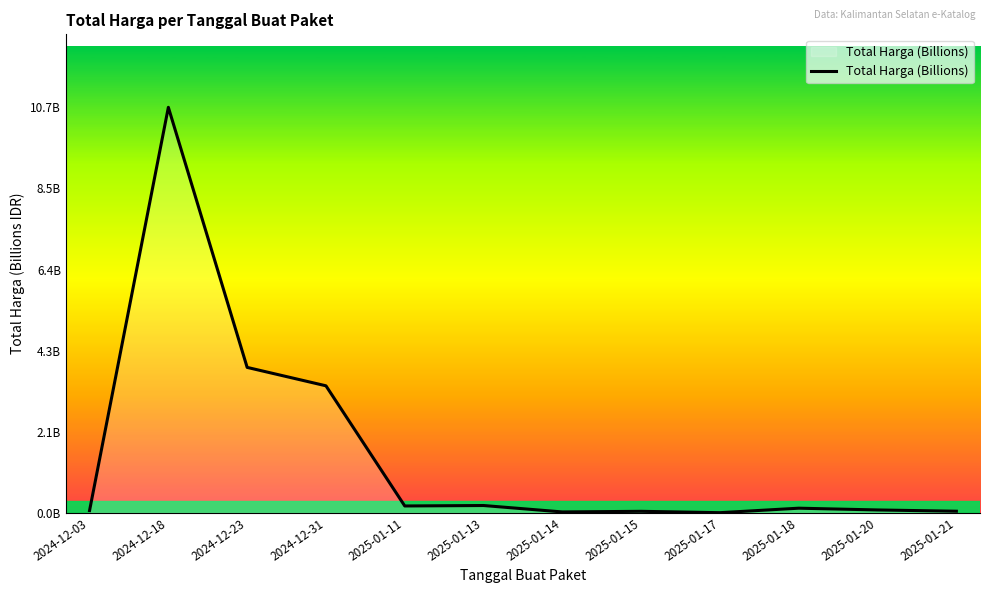

What is the approximate value at 2025-01-18?

0.1